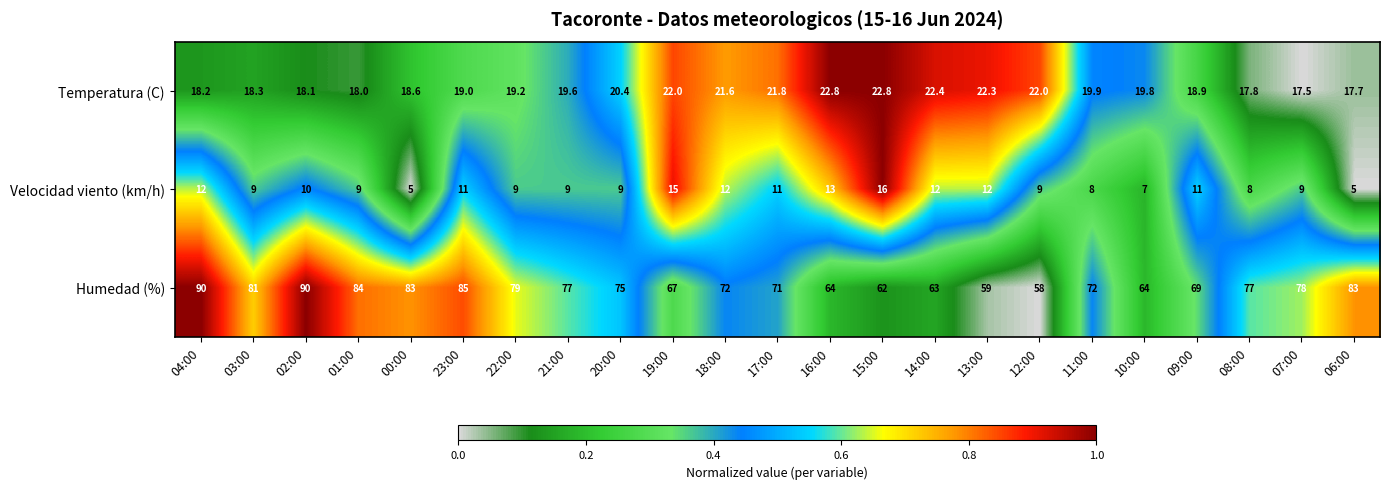

The Humedad (%) series shows 72.0 at 18:00. True or false?

True